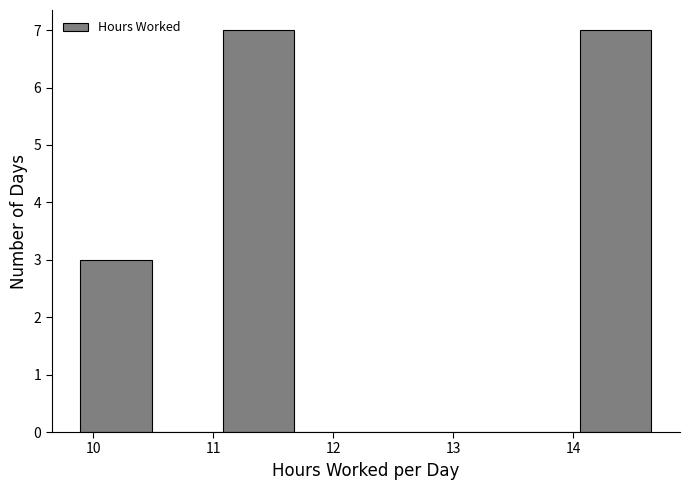

Reading left to right, list every bar in this chart as the range it spans on the x-axis followed by its height. Neither the bar edges nor the heights are printed on the chart, so give them approximately, as read against the axes.

9.9 to 10.5: 3
10.5 to 11.1: 0
11.1 to 11.7: 7
11.7 to 12.3: 0
12.3 to 12.9: 0
12.9 to 13.5: 0
13.5 to 14.1: 0
14.1 to 14.7: 7